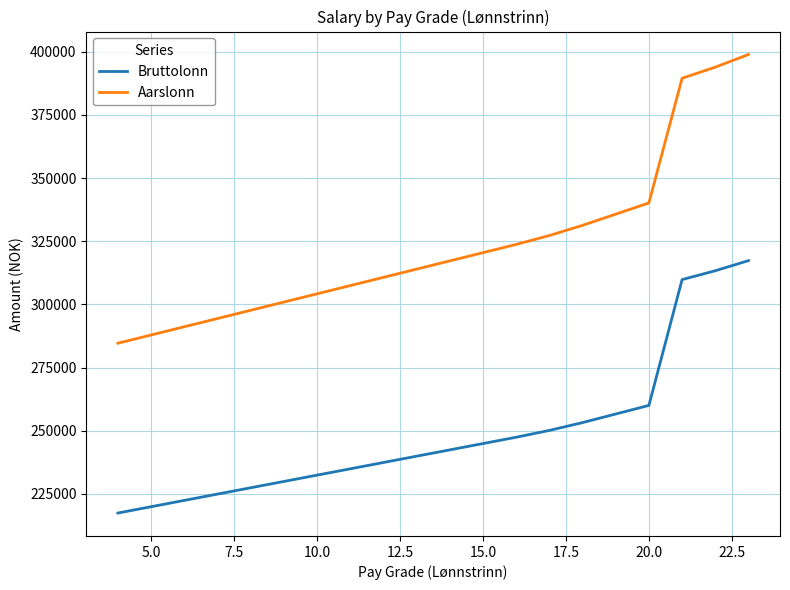

True or false: Aarslonn and Bruttolonn intersect in this chart.

False